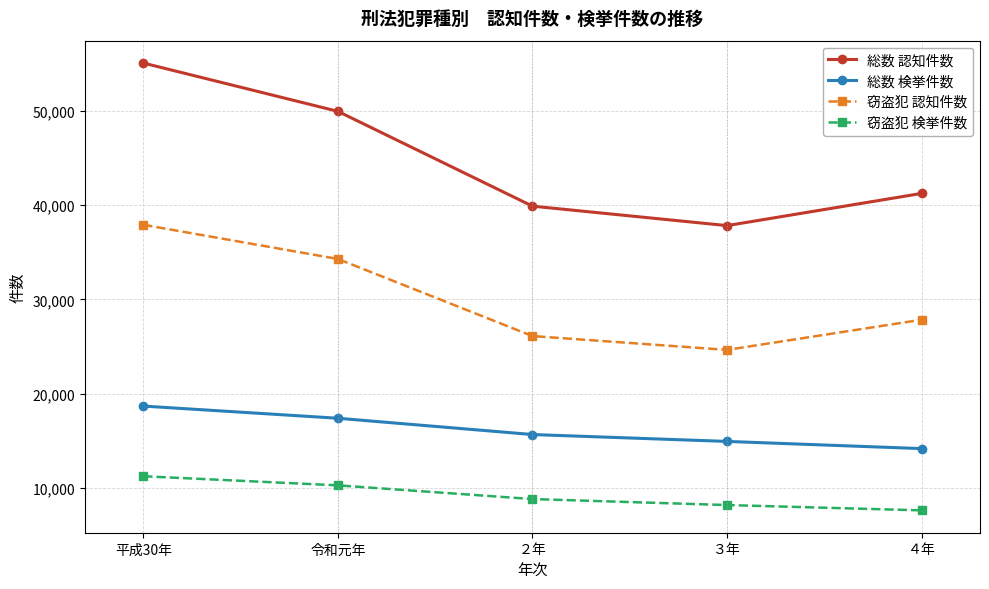

Which category has the highest value across all series?

平成30年